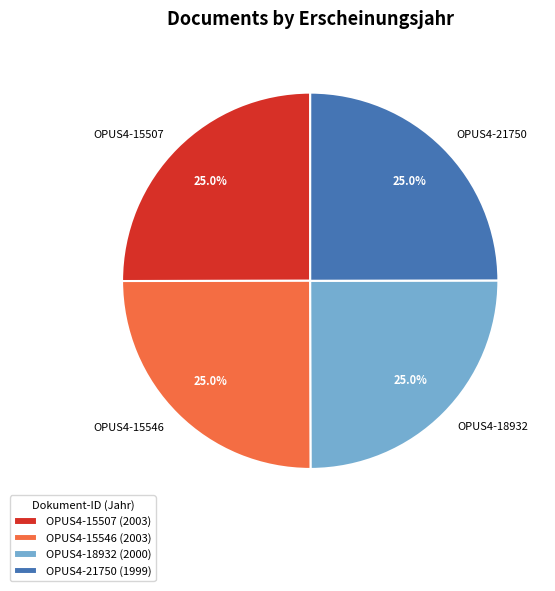

What is the ratio of the value at OPUS4-15507 to the value at OPUS4-18932?

1.0